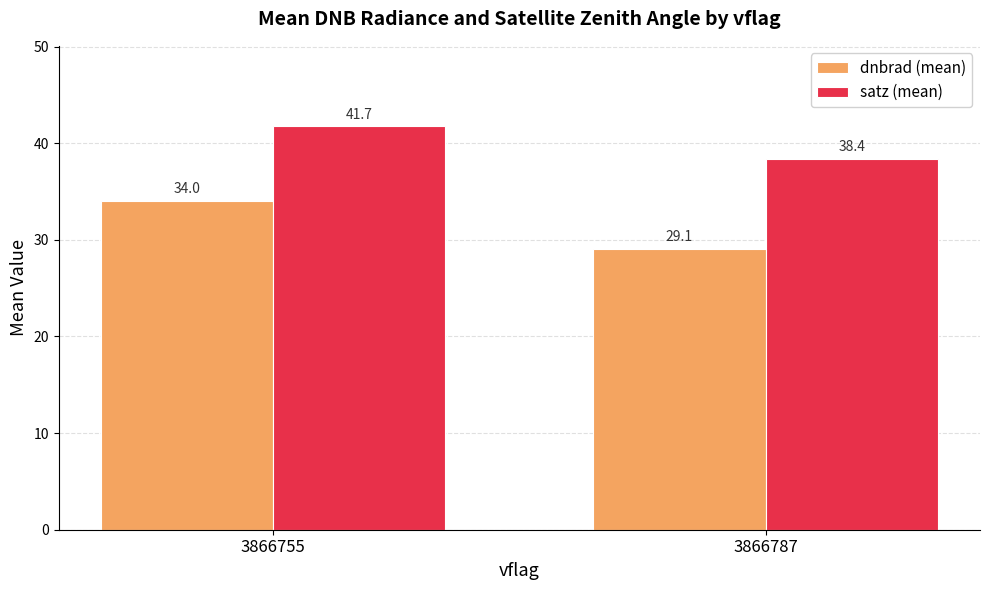

Which series changed the most between 3866755 and 3866787?

dnbrad (mean)